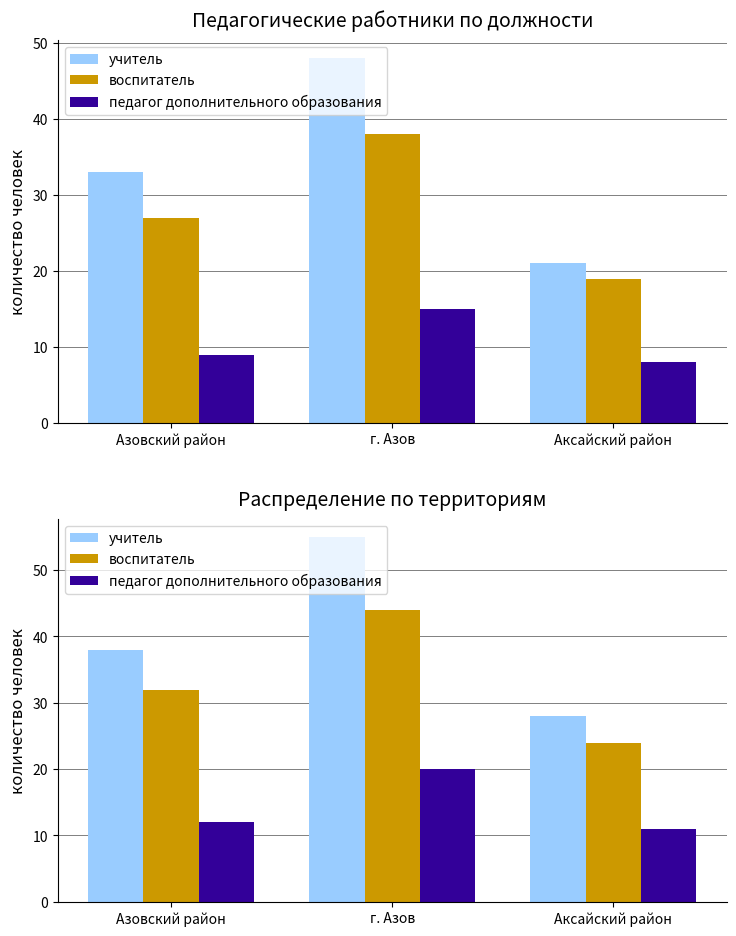

At which label is учитель closest to 41?

Азовский район